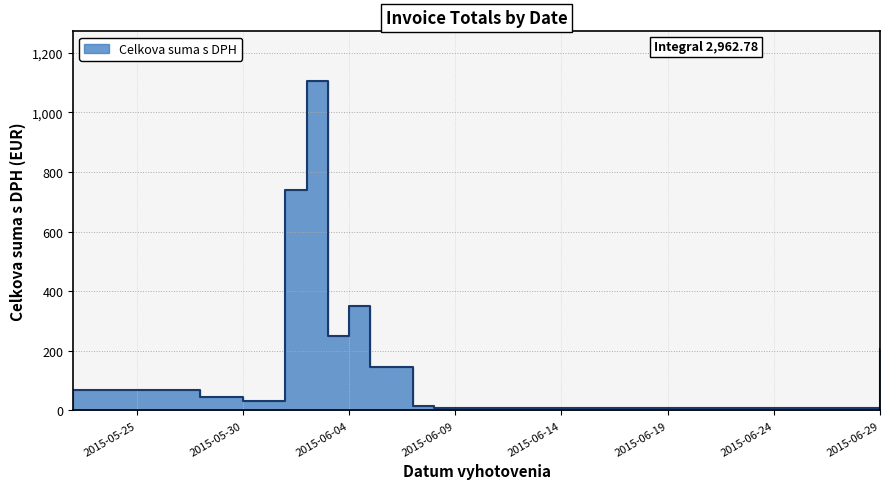

How many lines are shown in the chart?

1